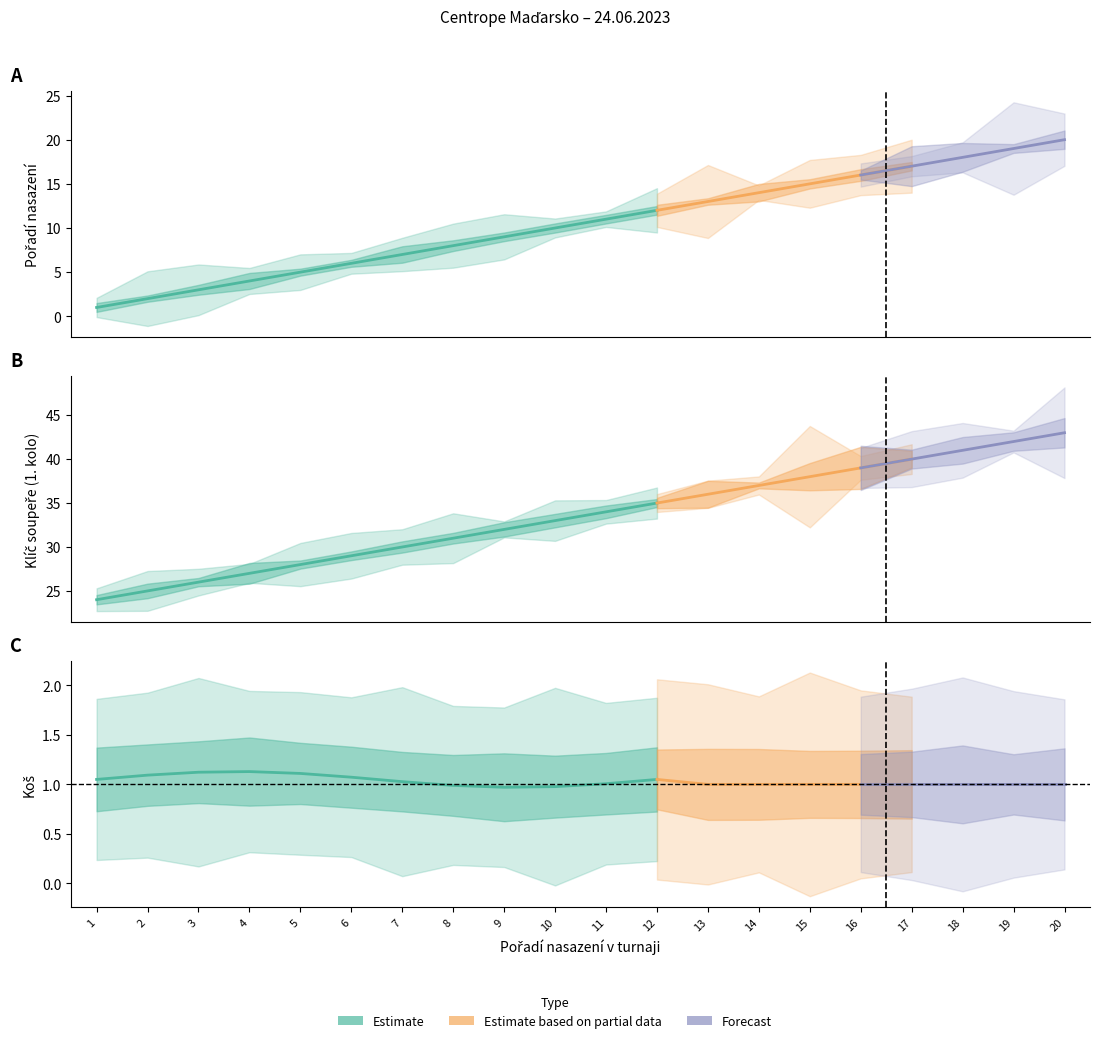

Which label corresponds to the largest value in the chart?

20